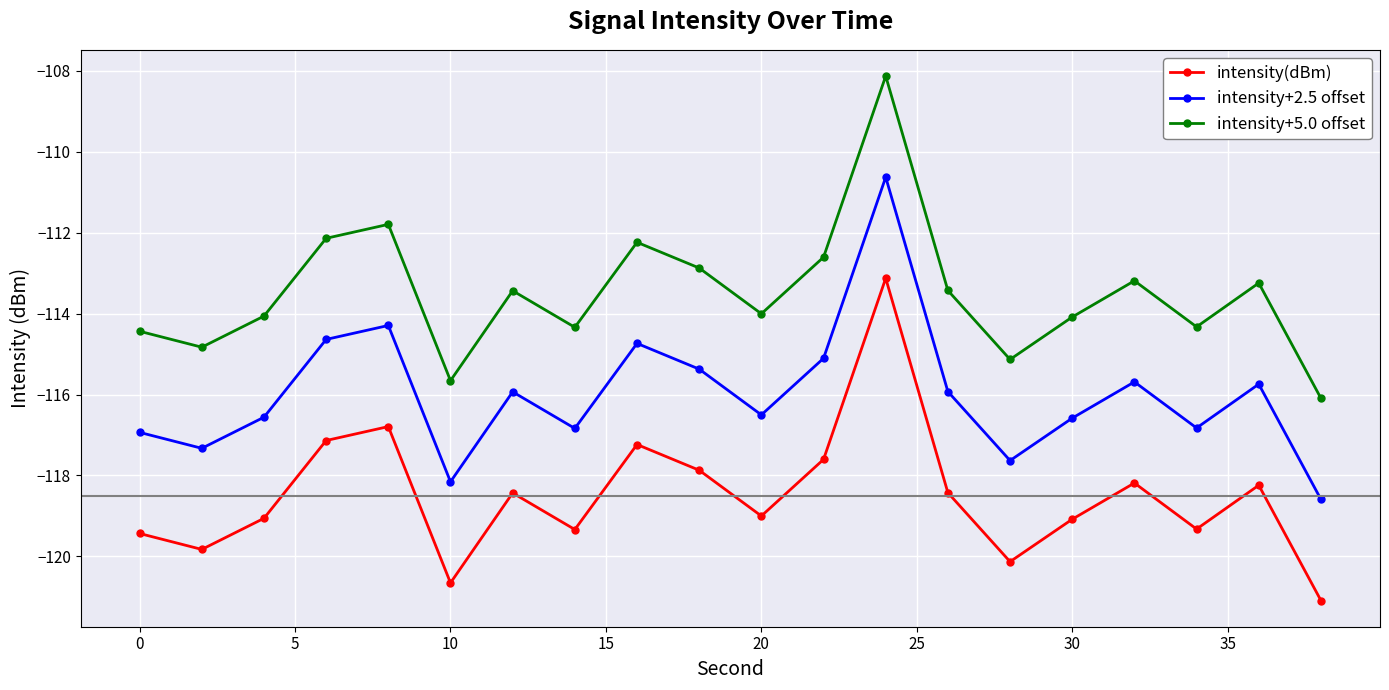

What is the value of the intensity(dBm) point at the 9th from the left?

-117.2